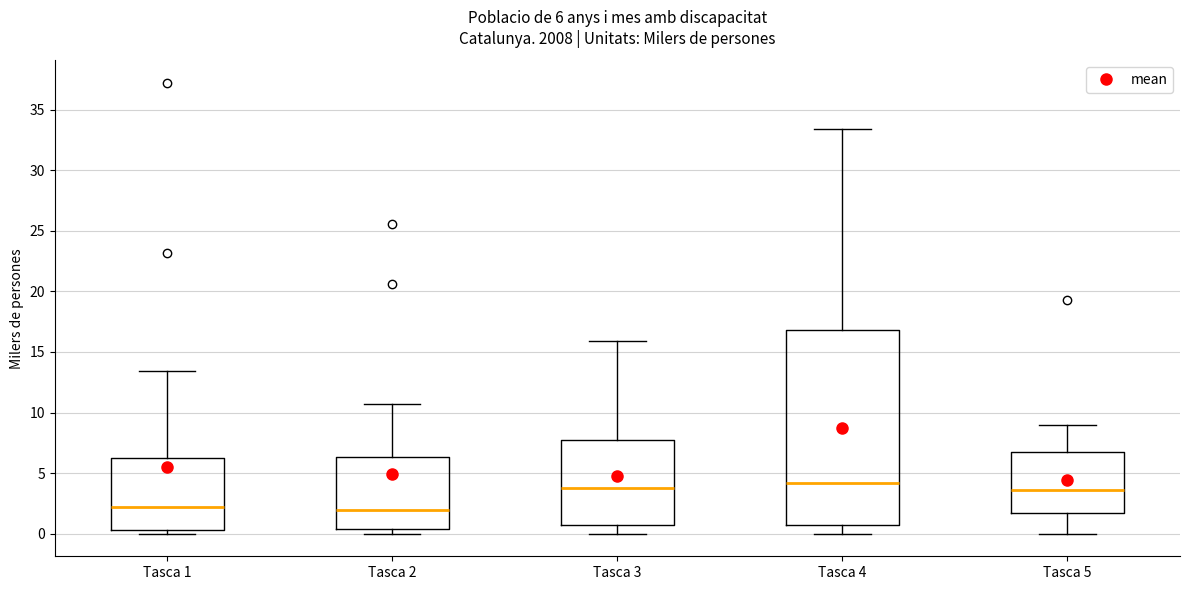

Which box is the tallest, from its lower edge to its upper edge?

Tasca 4